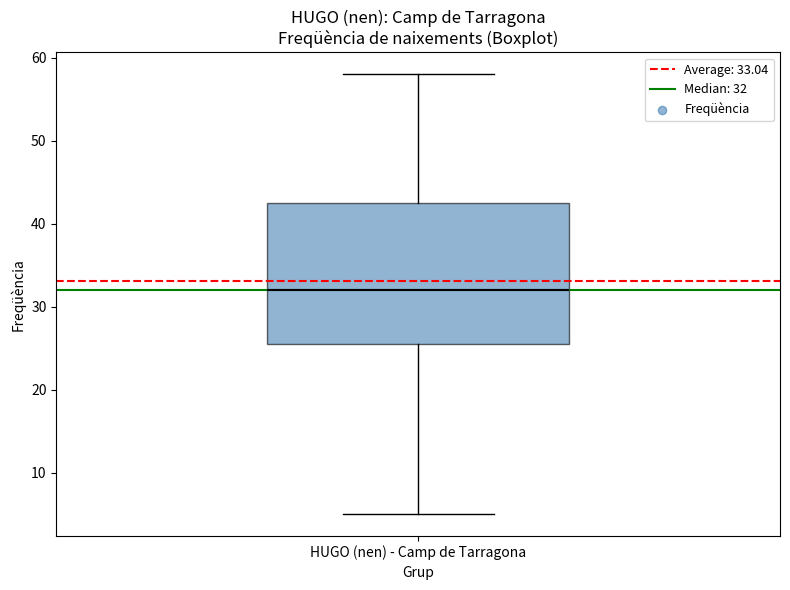

Where does the upper whisker of the box for HUGO (nen) - Camp de Tarragona end on the y-axis? The values are not printed on the chart, so give them approximately, as read against the axis.

58